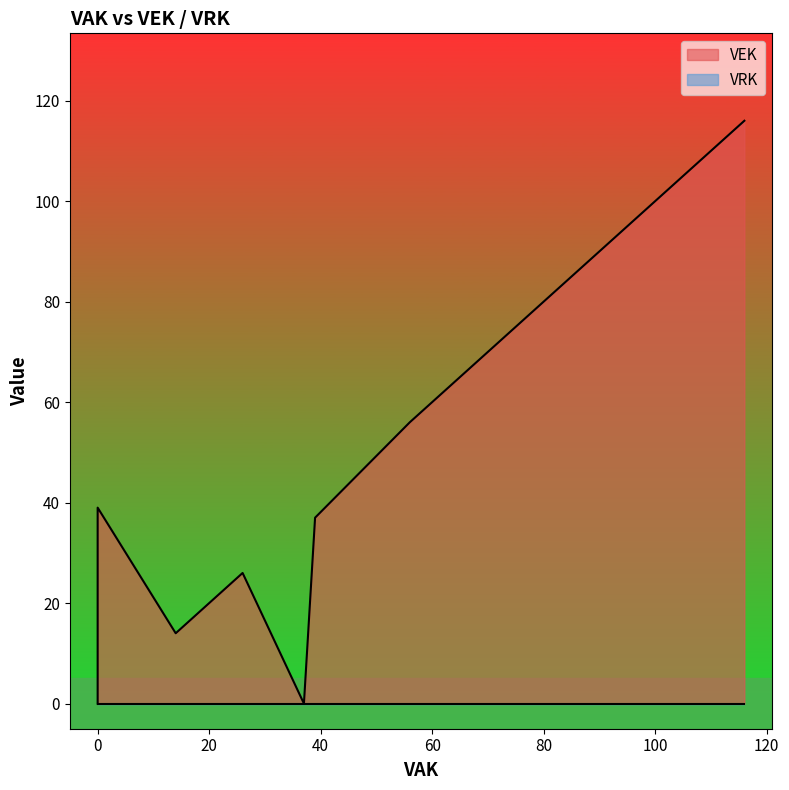

Does the chart have visible grid lines?

No